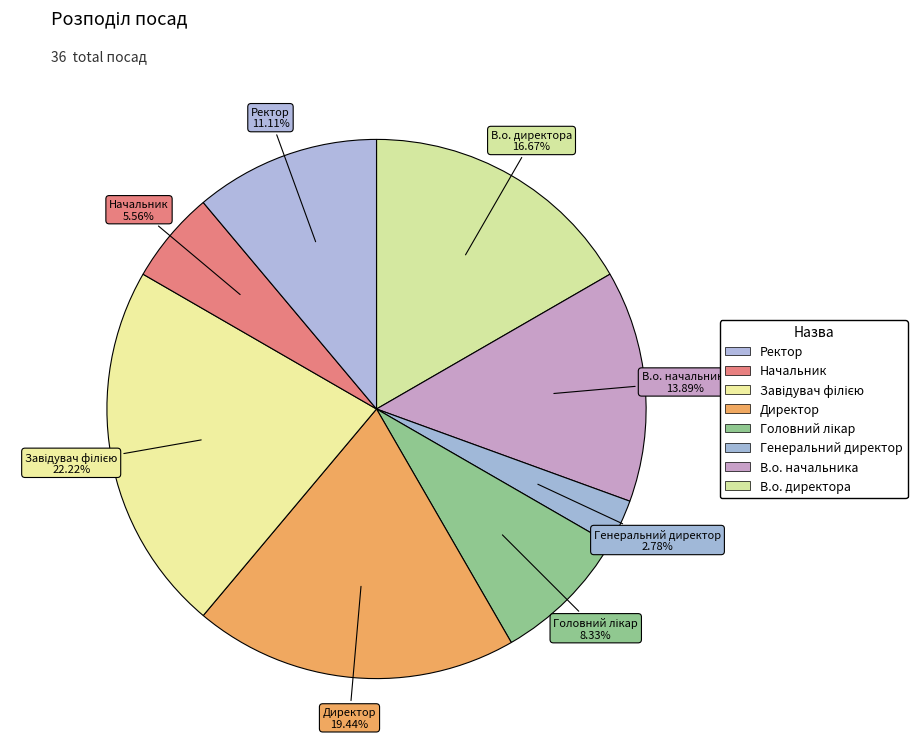

To the nearest percent, what is the difference between the largest and smallest slice percentages?

19%